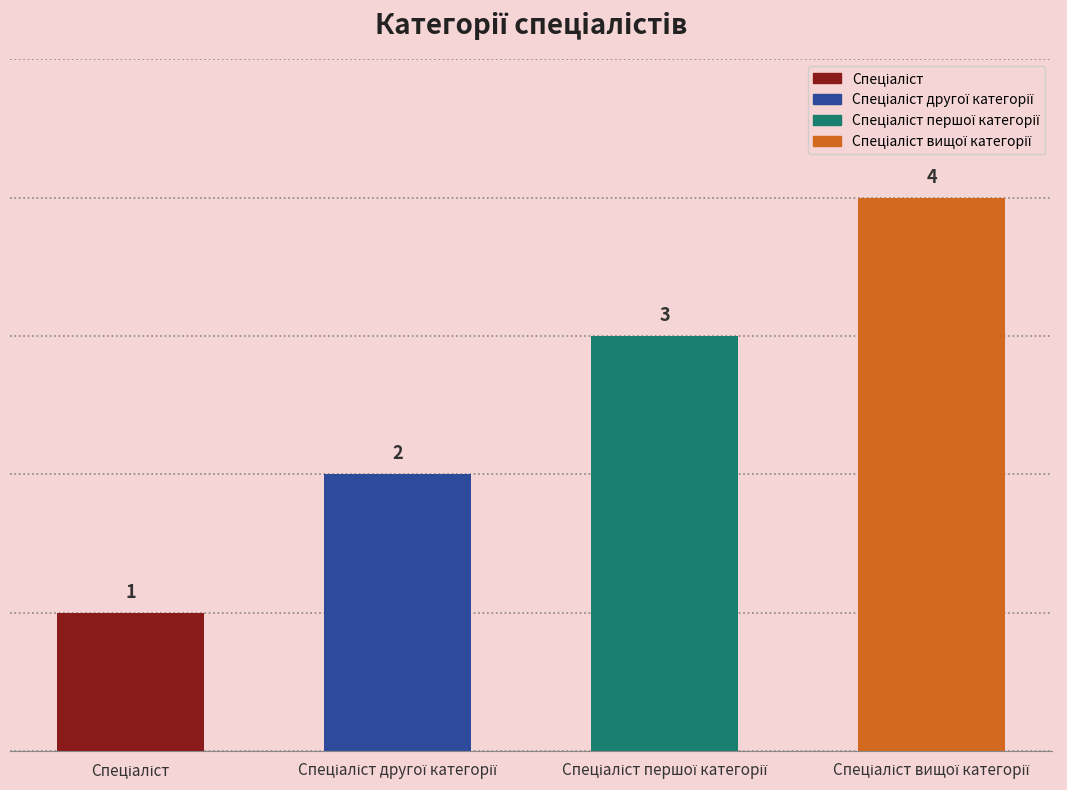

Where does the data first go above 3?

Спеціаліст вищої категорії